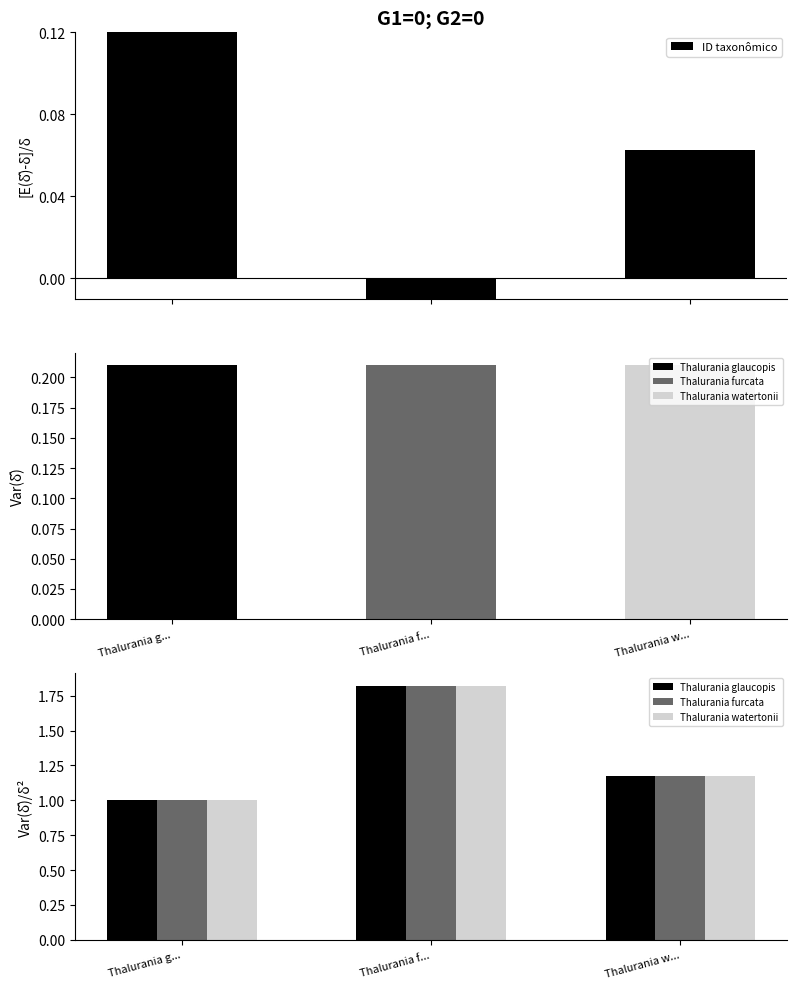

Count the number of data series in this chart.

4